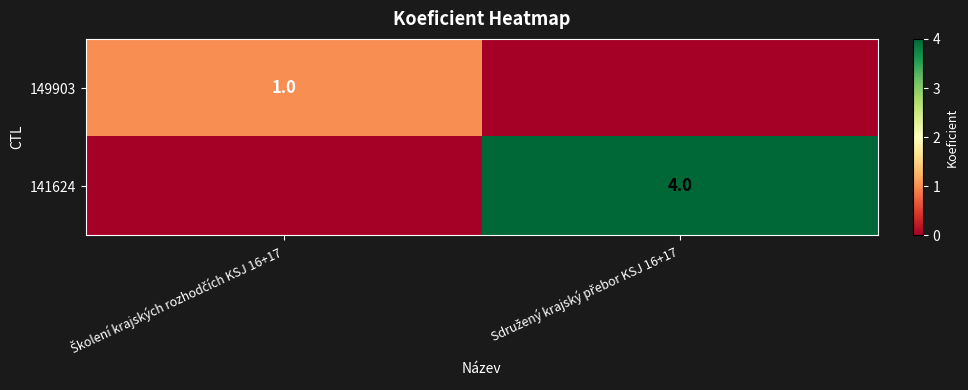

True or false: 141624 has a value of 0 at Školení krajských rozhodčích KSJ 16+17.

True